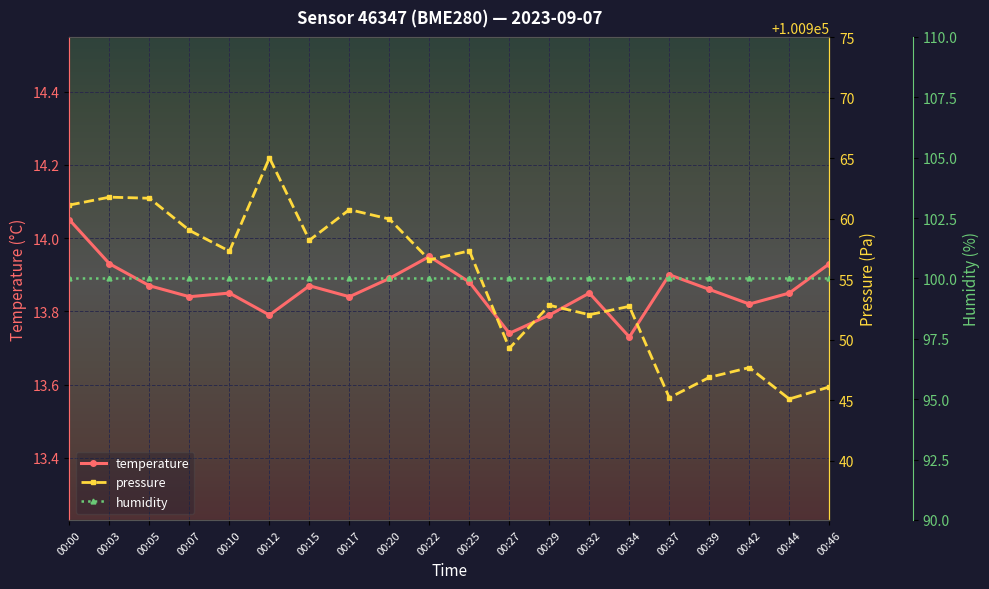

Where is pressure nearest to the value 100955?

00:22